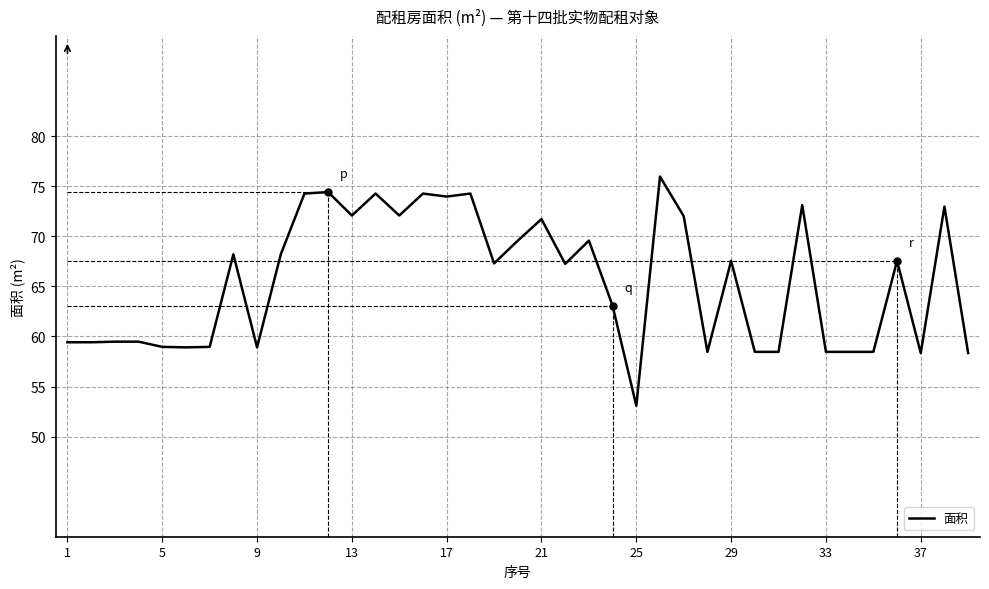

What is the minimum value shown in the chart?

53.1